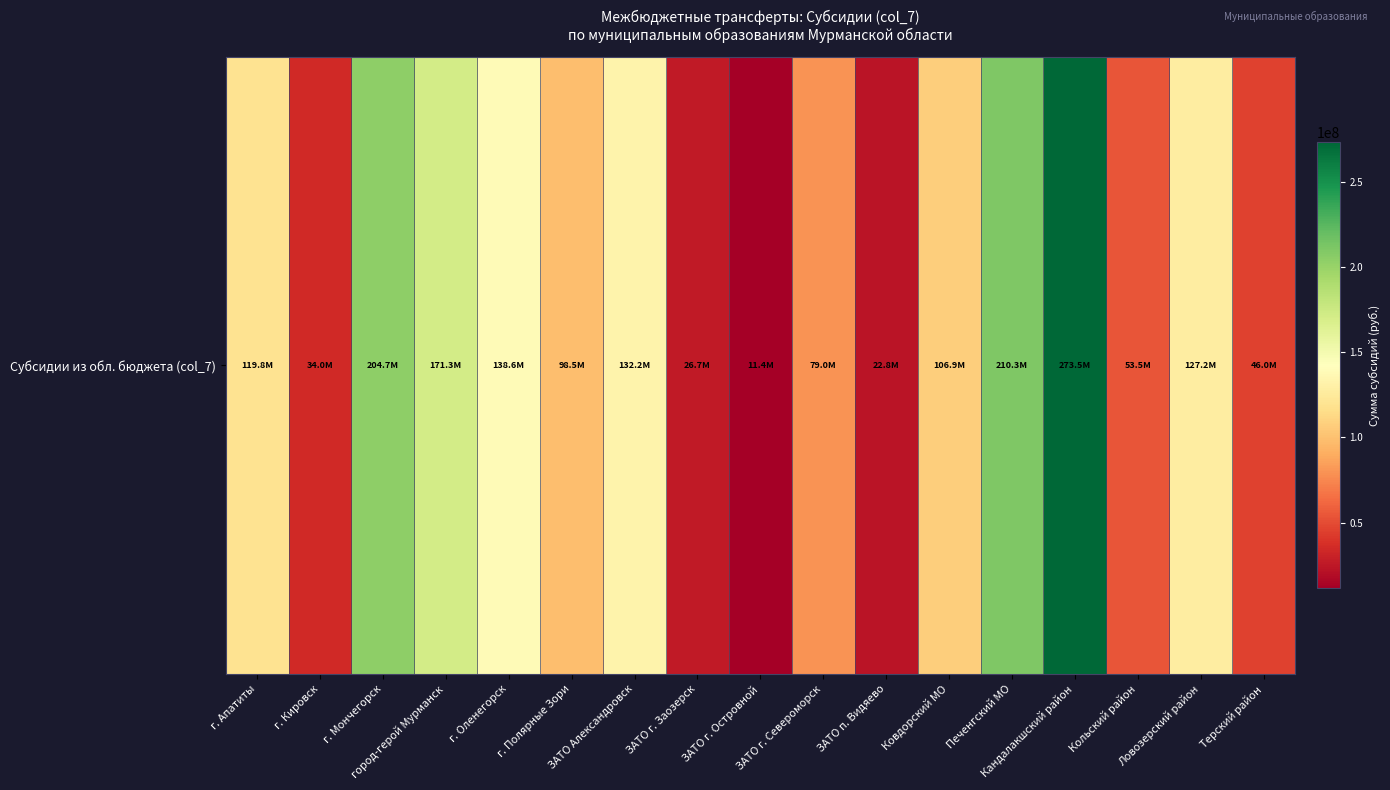

At which category does the chart reach its minimum across all series?

ЗАТО г. Островной